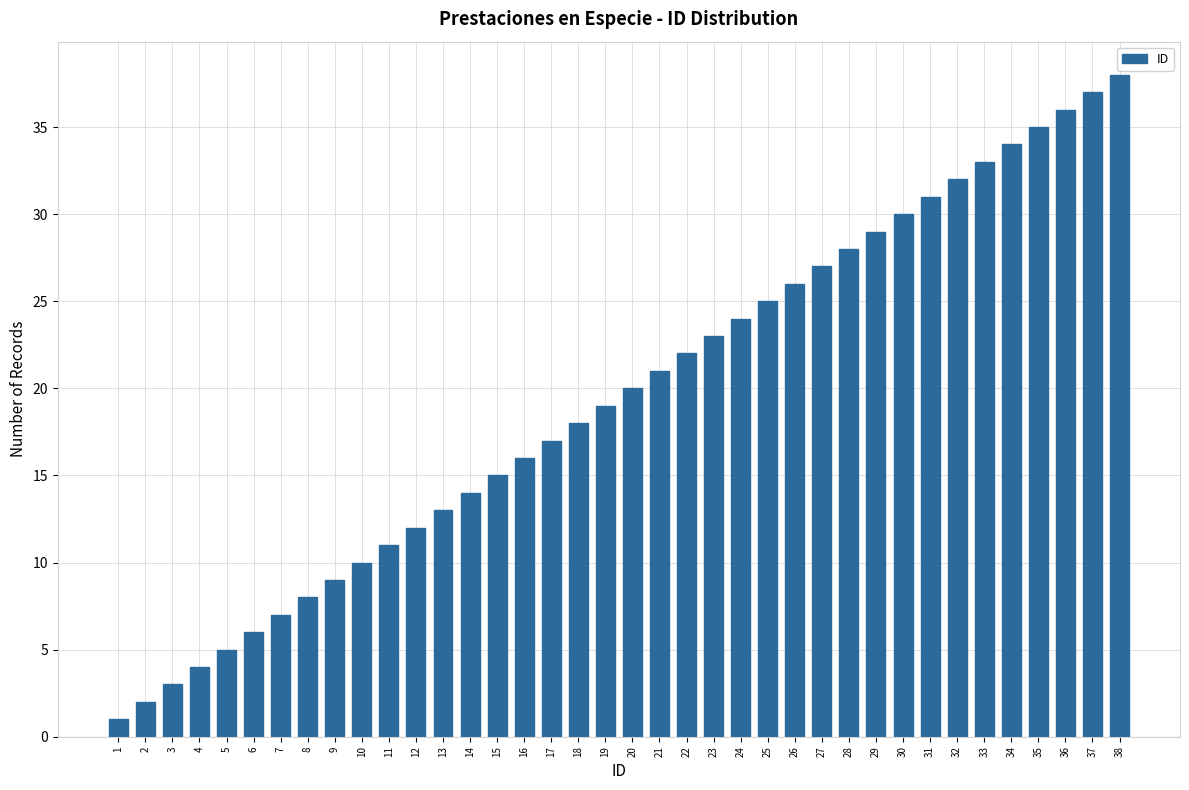

Between 10 and 25, which is larger?

25